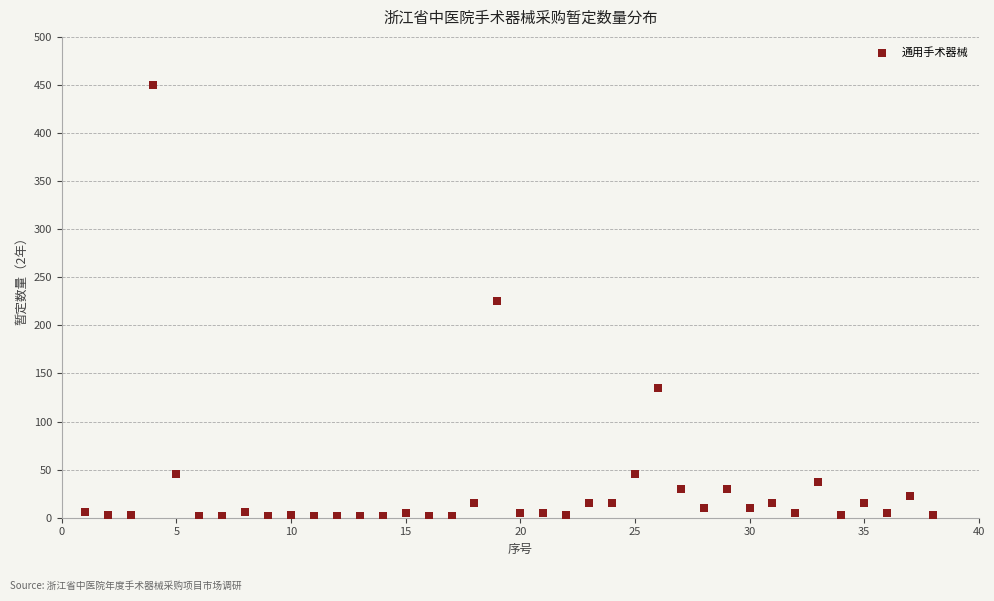

What is the range of Y values (max minus min)?

448.5